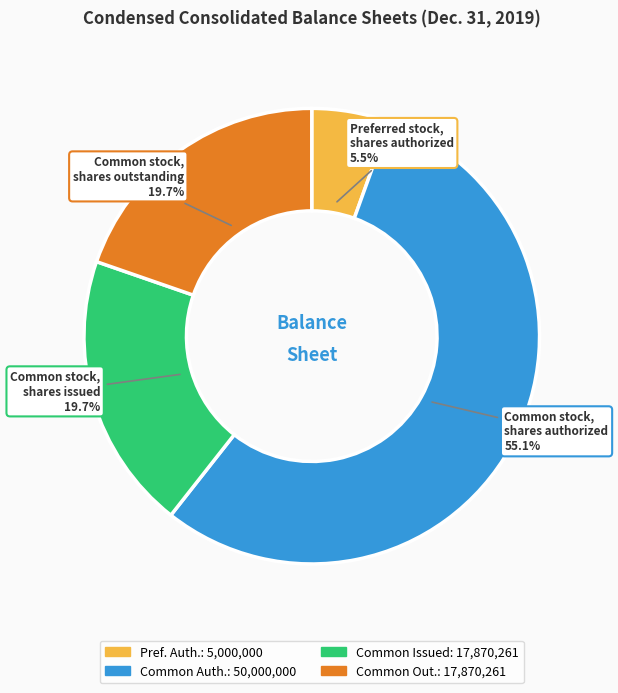

Is there a majority slice in this chart?

Yes